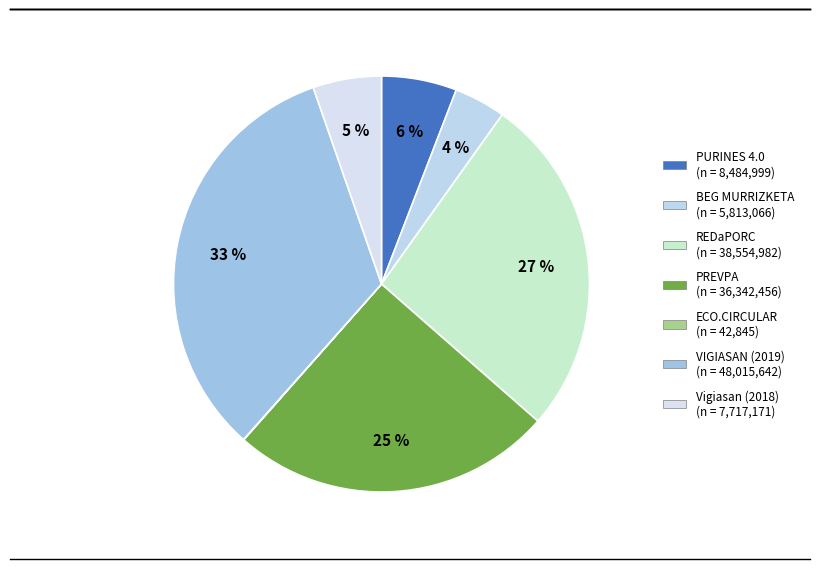

Does VIGIASAN (2019) account for over 50% of the chart?

No